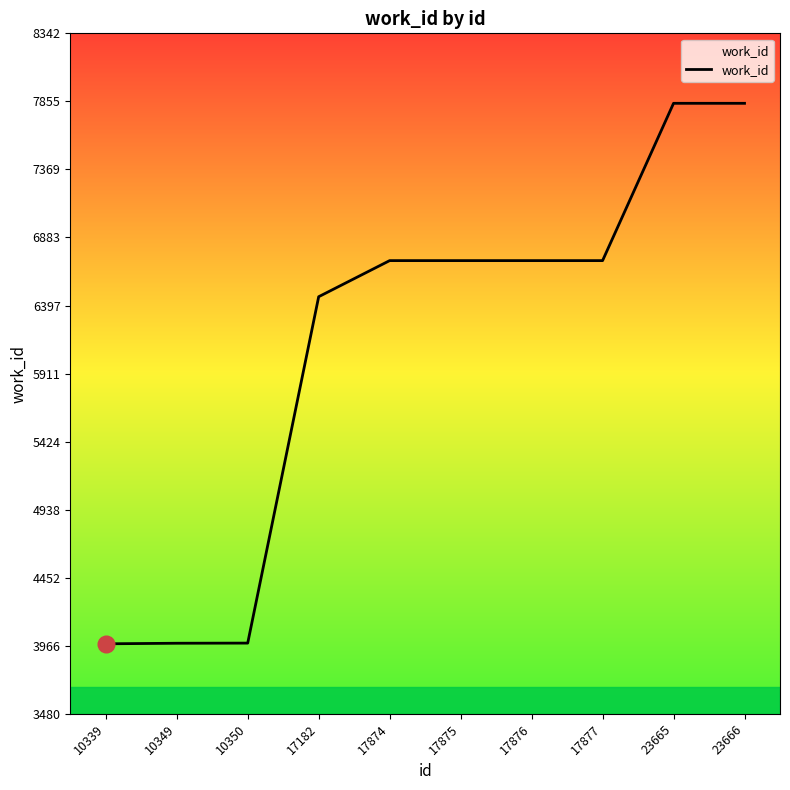

What is the difference between the values at 10349 and 23665?

3858